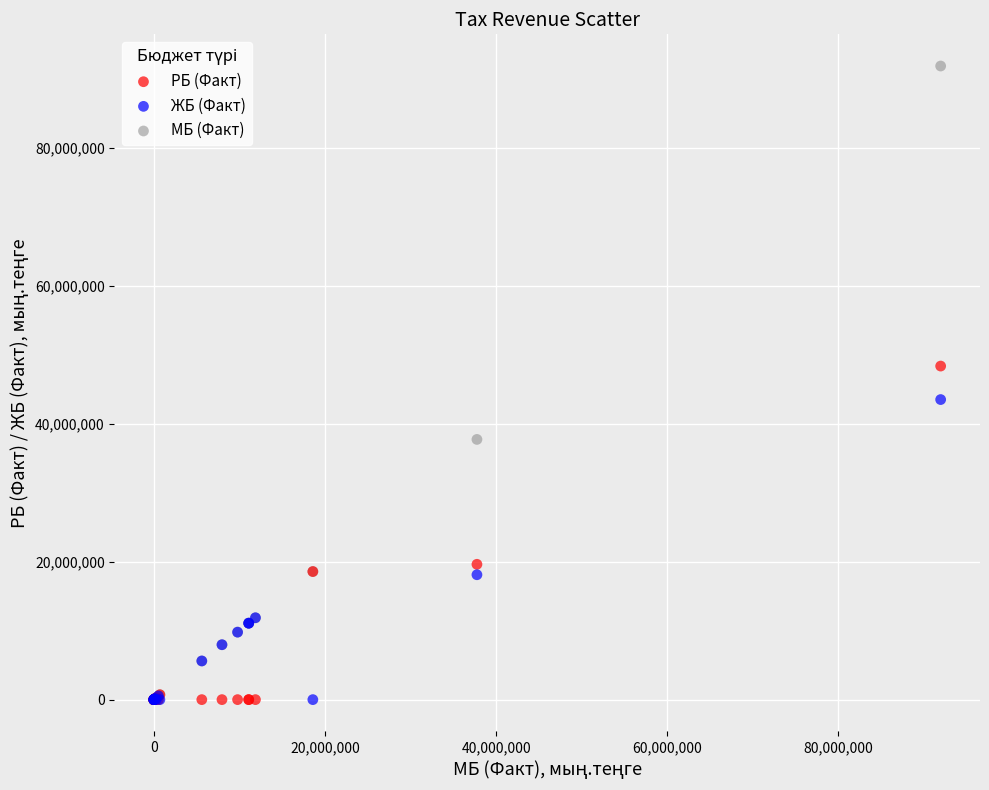

In the РБ (Факт) series, what Y value is closest to 24199213?

19635006